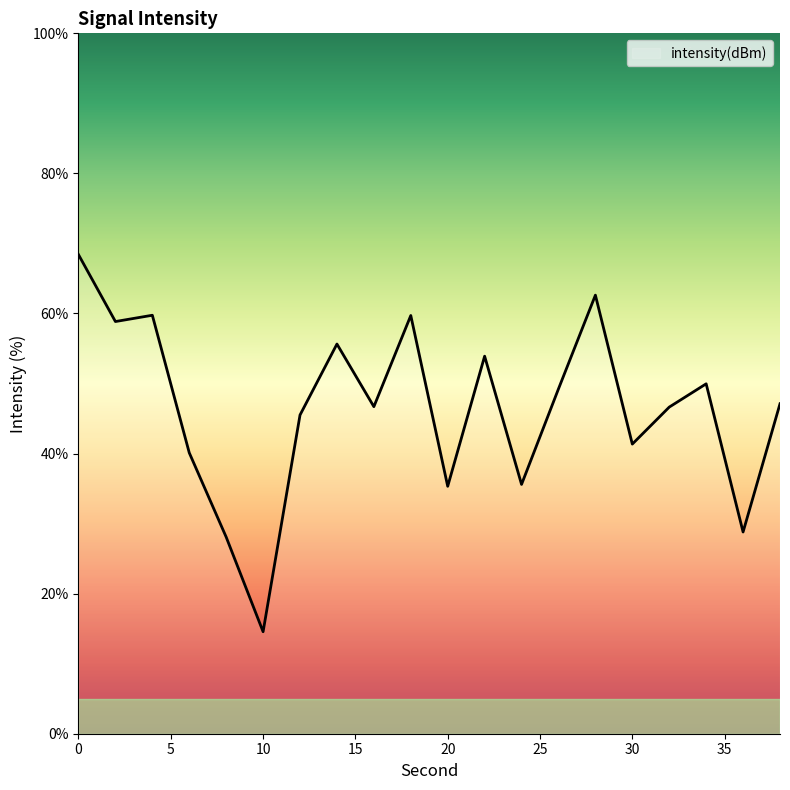

What is the difference between the maximum and minimum values?

53.8